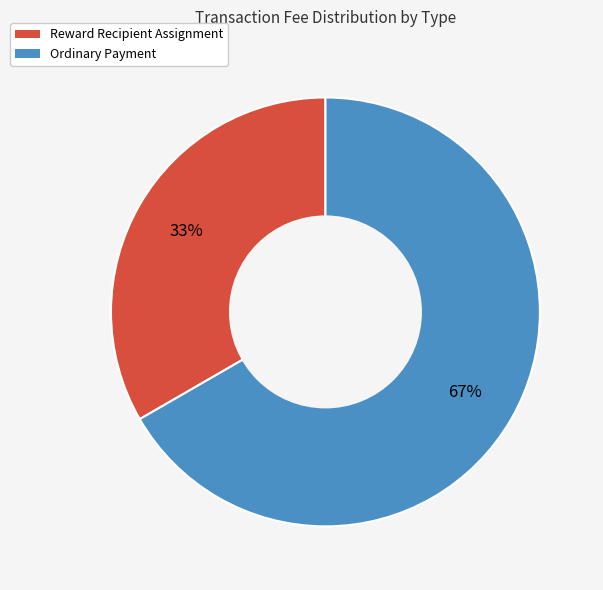

Rank the categories by value from highest to lowest.

Ordinary Payment, Reward Recipient Assignment